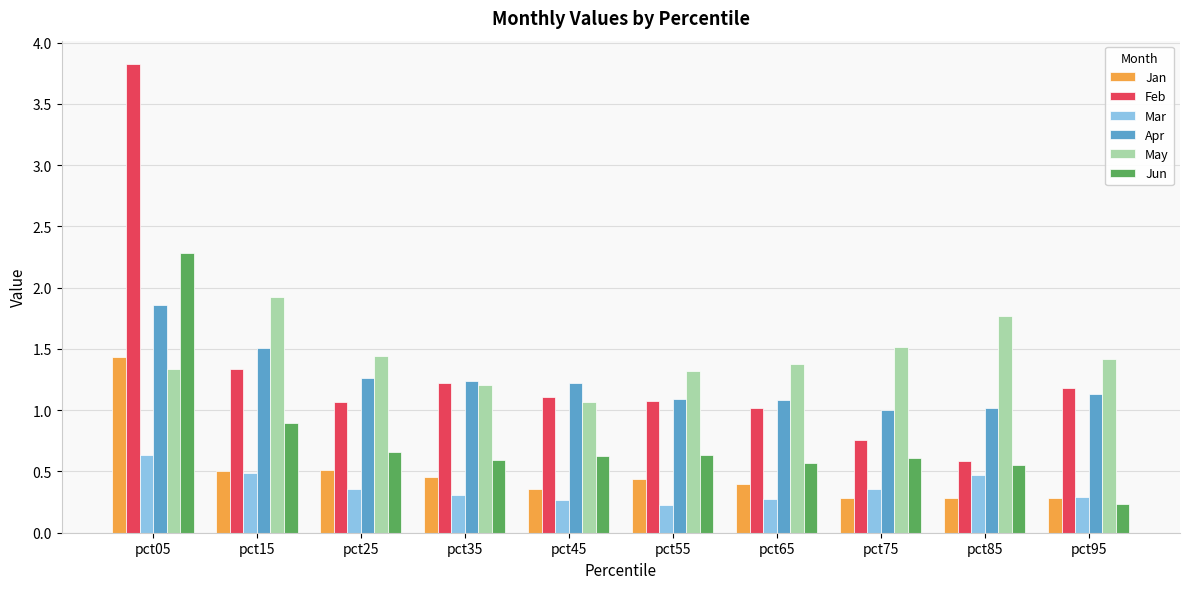

What is the difference between the maximum and minimum values in the Feb series?

3.2